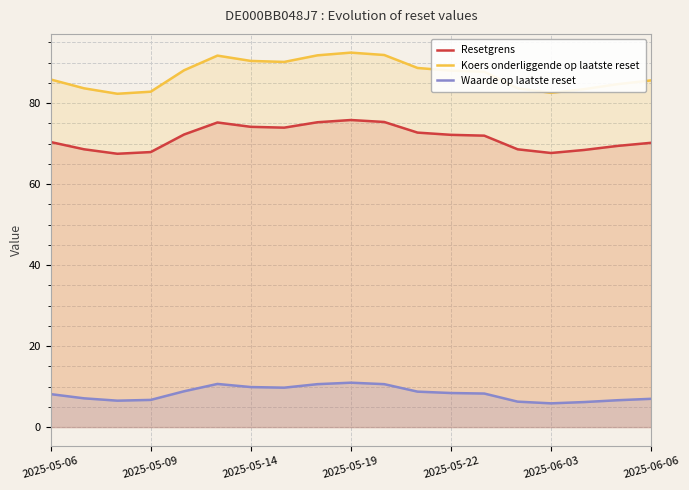

Is it true that Resetgrens equals 70.2 at 2025-06-06?

True